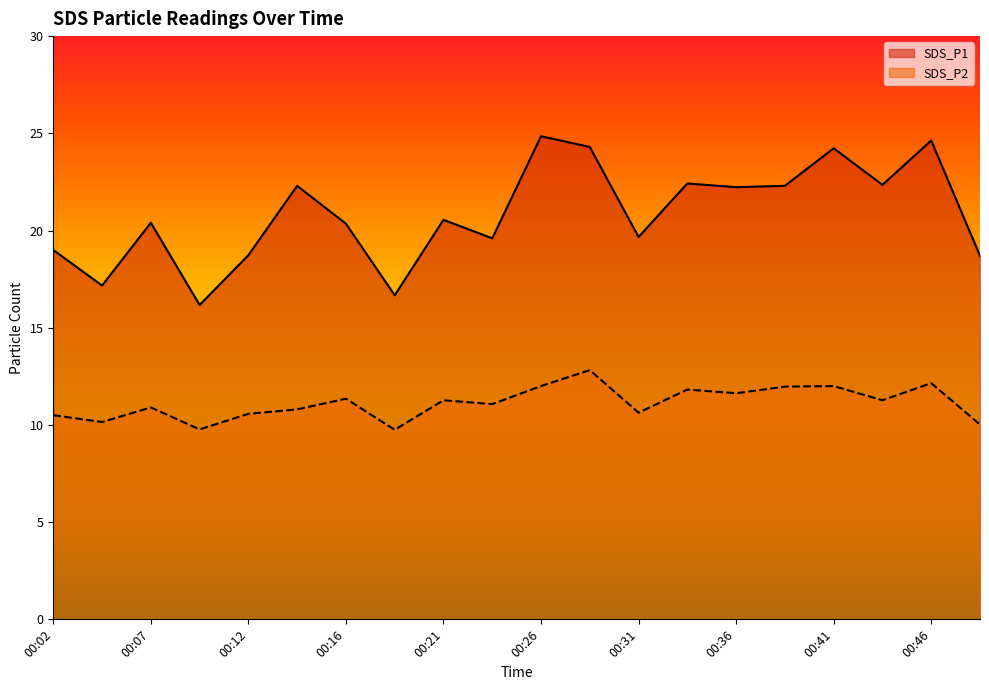

At which label is SDS_P2 closest to 11?

00:24